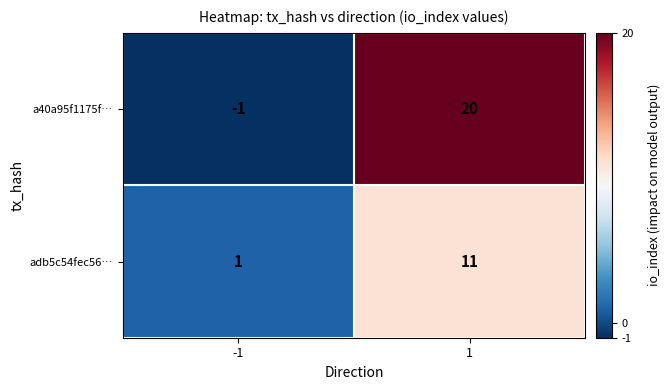

What is the sum of all adb5c54fec56… values?

12